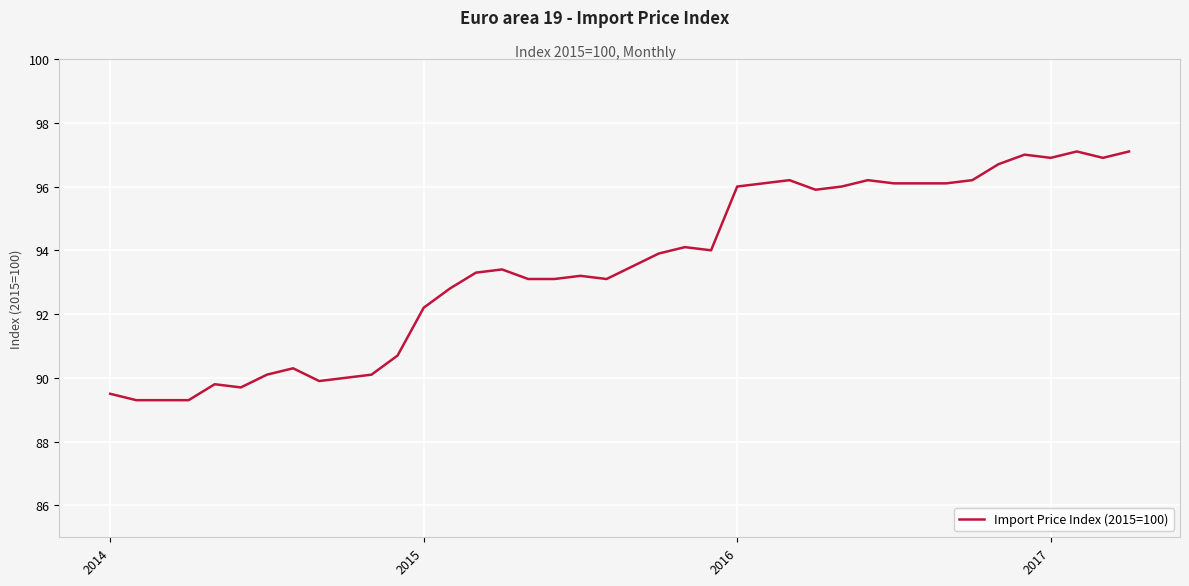

Reading left to right, list all the values displayed in this chart.

89.5	89.3	89.3	89.3	89.8	89.7	90.1	90.3	89.9	90.0	90.1	90.7	92.2	92.8	93.3	93.4	93.1	93.1	93.2	93.1	93.5	93.9	94.1	94.0	96.0	96.1	96.2	95.9	96.0	96.2	96.1	96.1	96.1	96.2	96.7	97.0	96.9	97.1	96.9	97.1